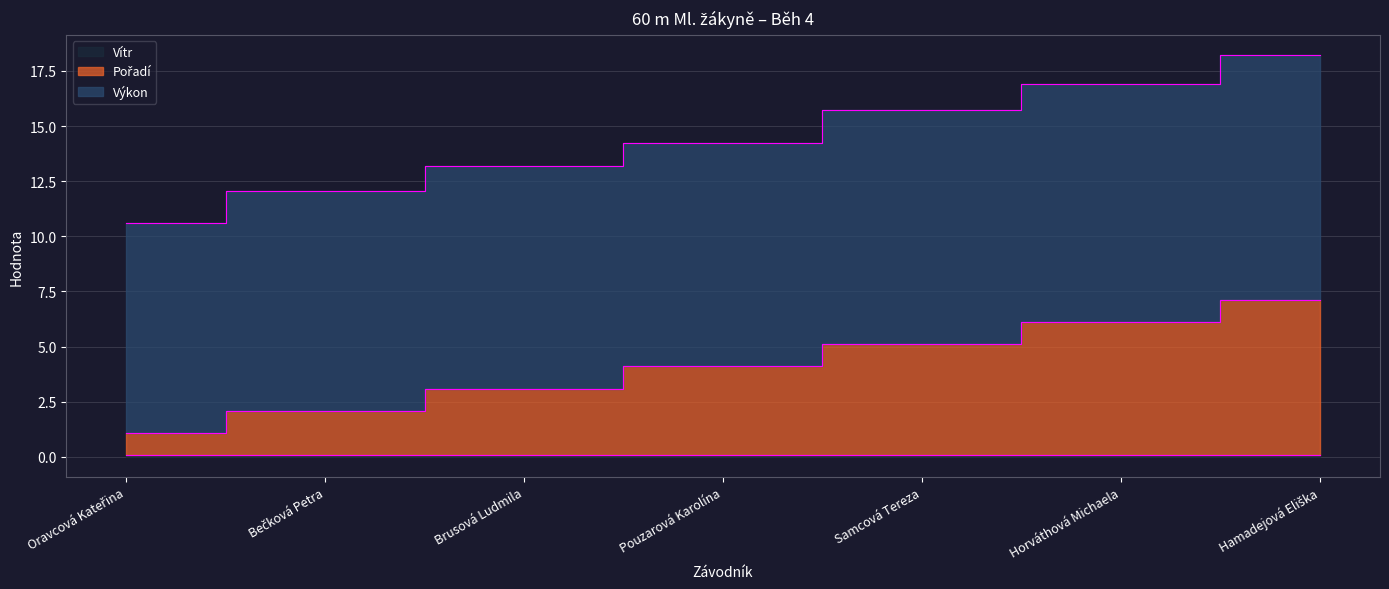

Reading left to right, list all the values displayed in this chart.

Pořadí: 1.1	2.1	3.1	4.1	5.1	6.1	7.1
Výkon: 10.6	12.1	13.2	14.2	15.7	16.9	18.2